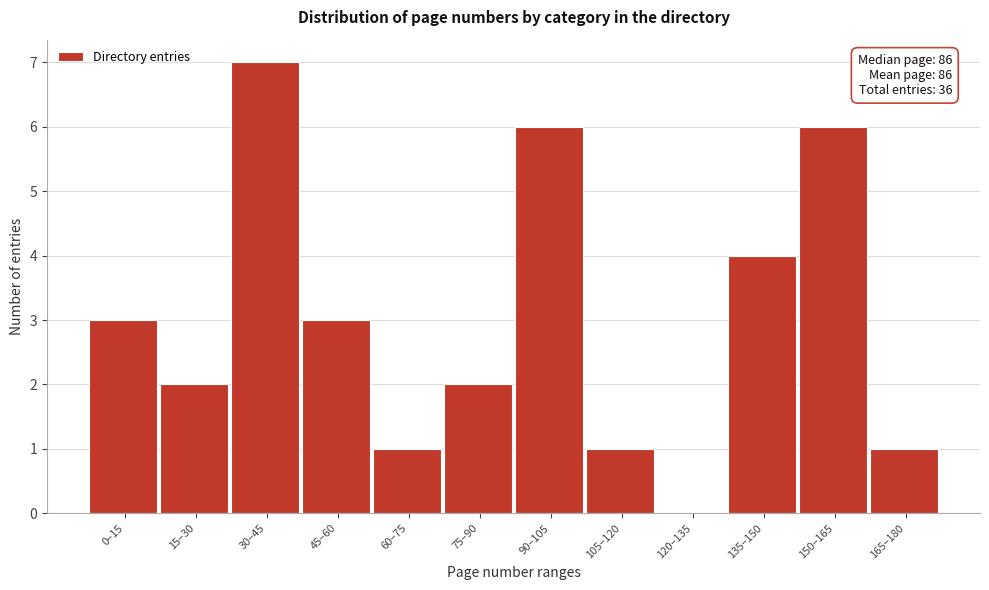

Reading left to right, extract all data points from this chart.

0–15=3	15–30=2	30–45=7	45–60=3	60–75=1	75–90=2	90–105=6	105–120=1	120–135=0	135–150=4	150–165=6	165–180=1